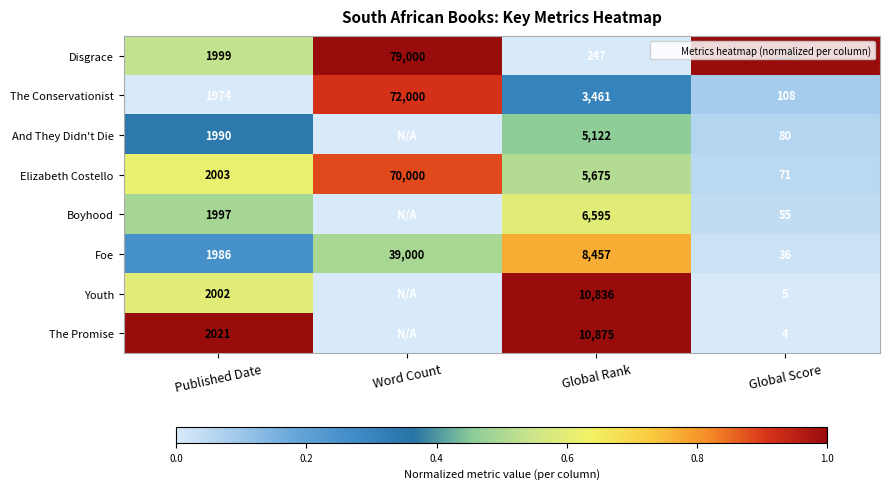

What is the maximum value shown in the chart?

1.0